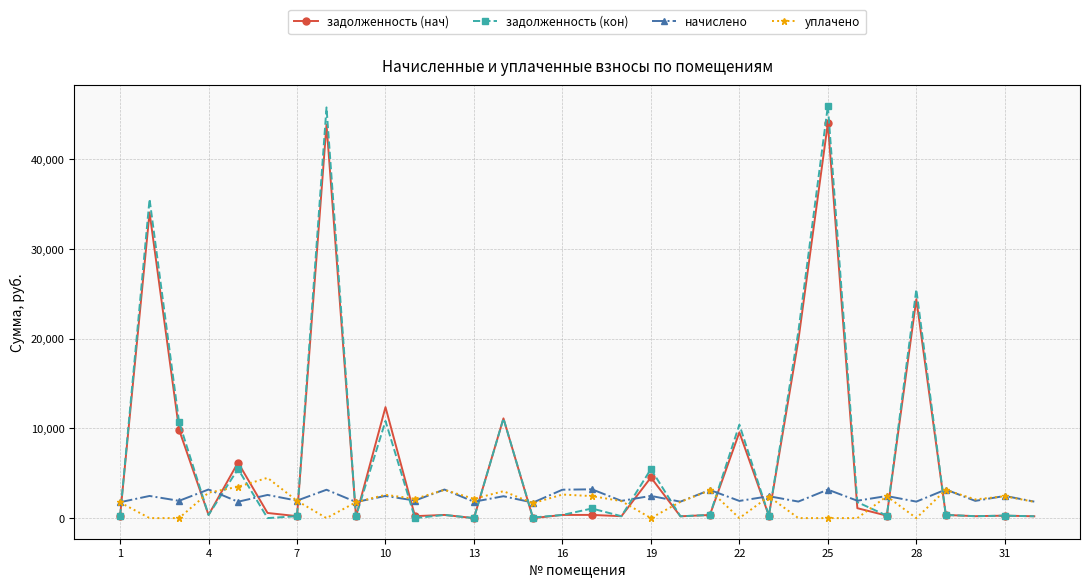

At how many categories does at least one series exceed 7504?

9